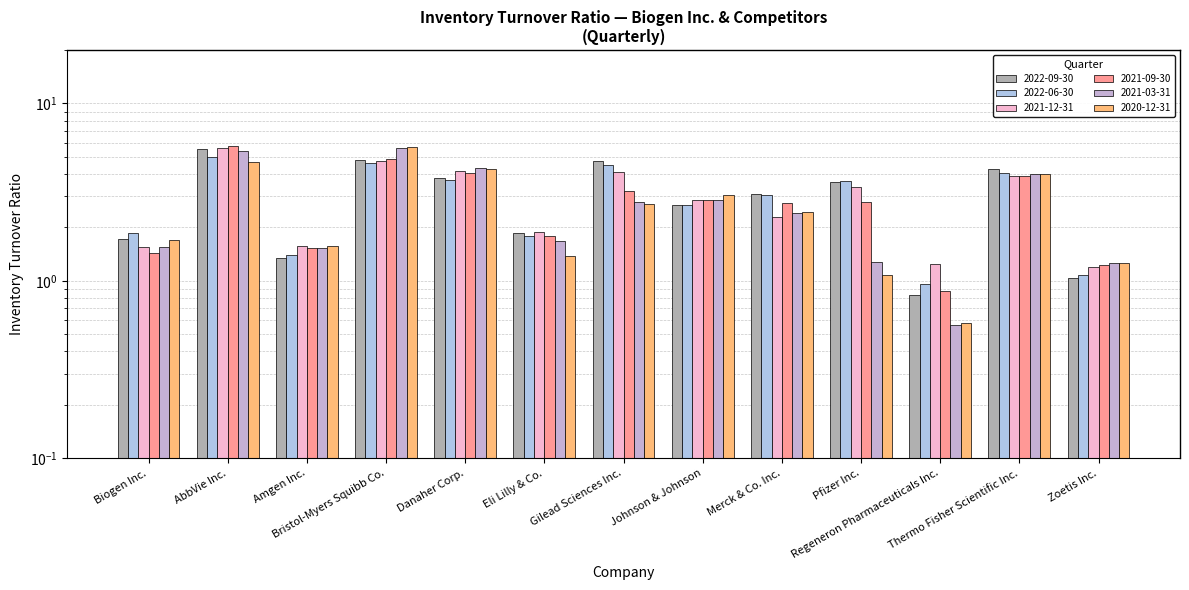

Read the 2020-12-31 value at Bristol-Myers Squibb Co..

5.7